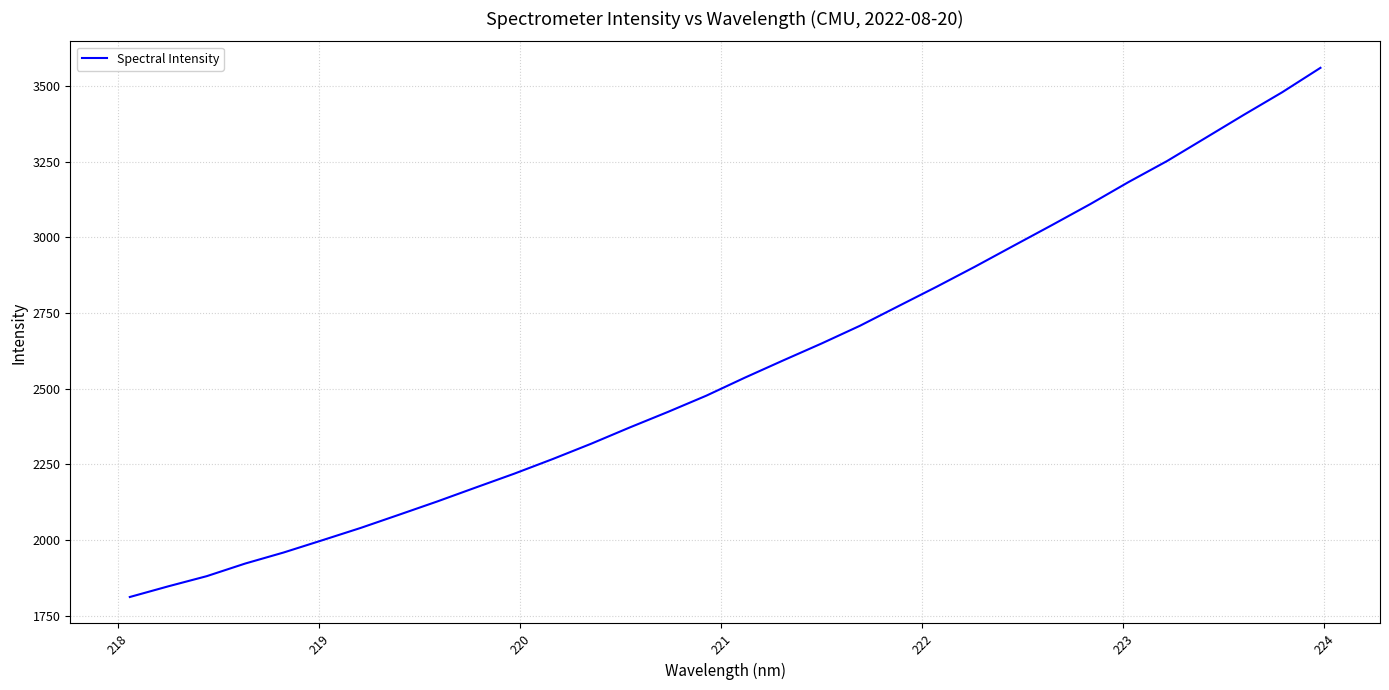

What is the minimum value shown in the chart?

1811.5